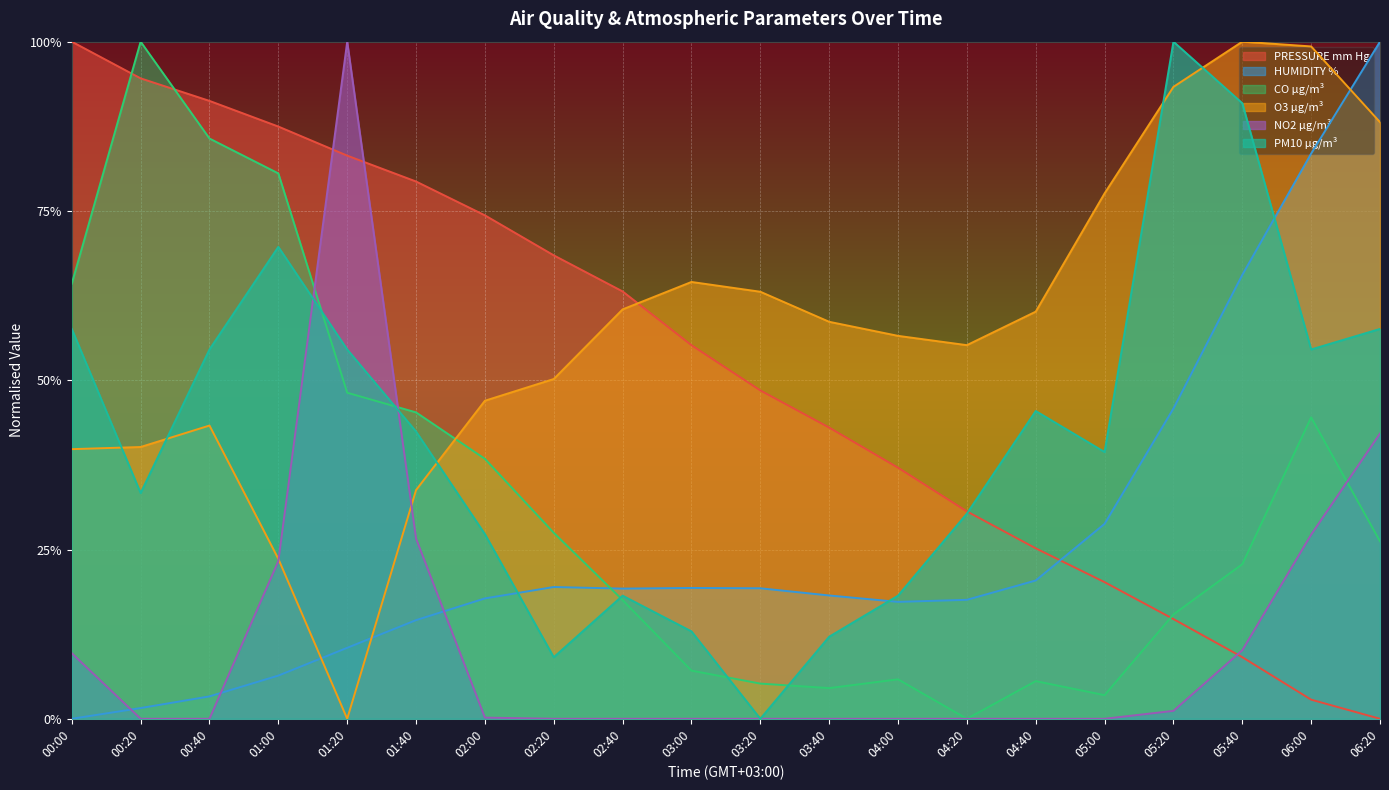

What is the difference between the PM10 µg/m³ values at 01:00 and 02:20?

0.6